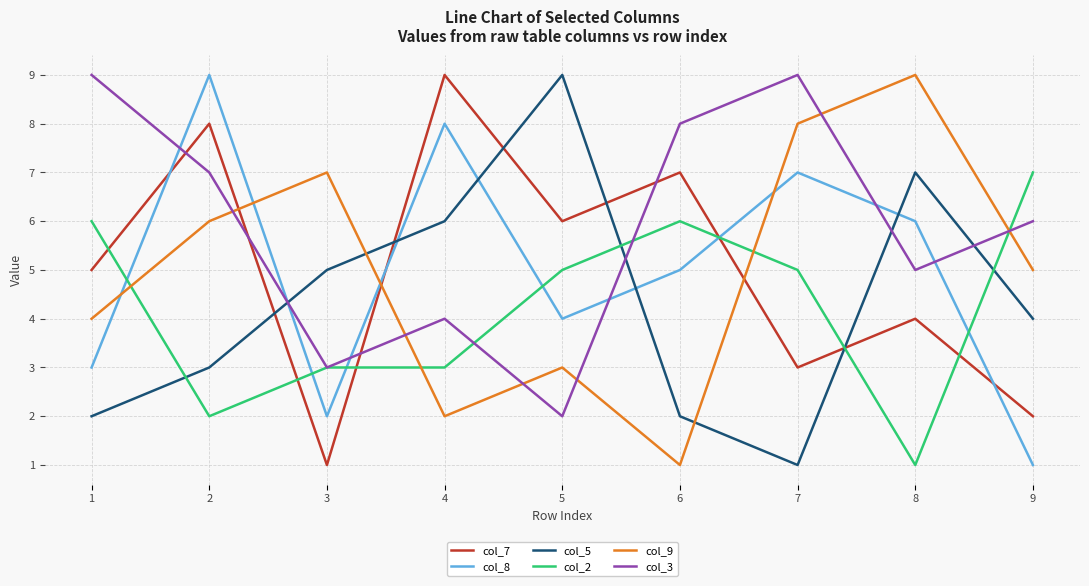

How many col_2 values are between 3 and 6?

6